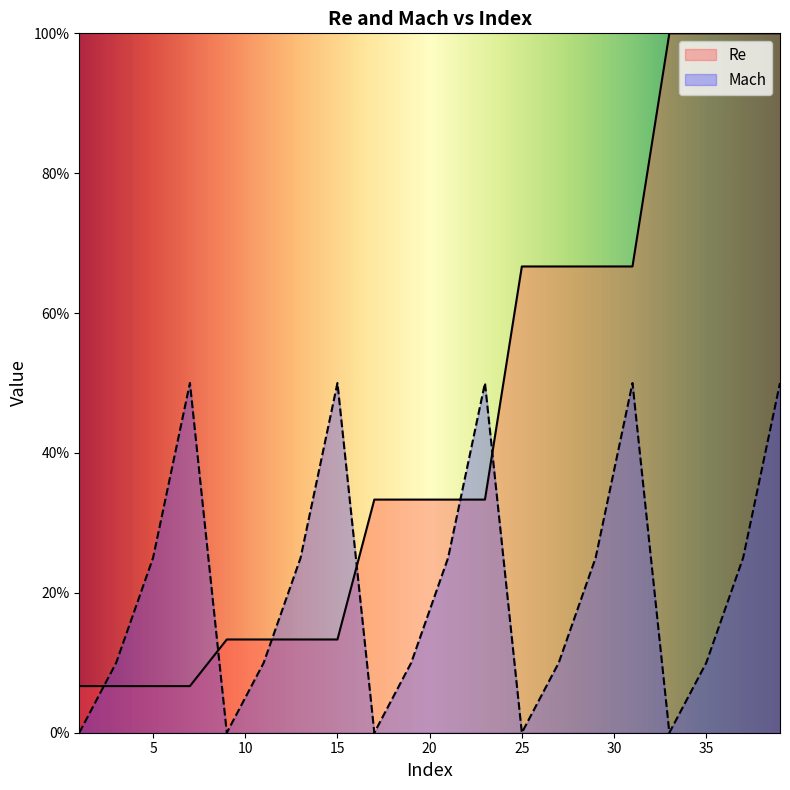

True or false: Re and Mach cross at least once.

True